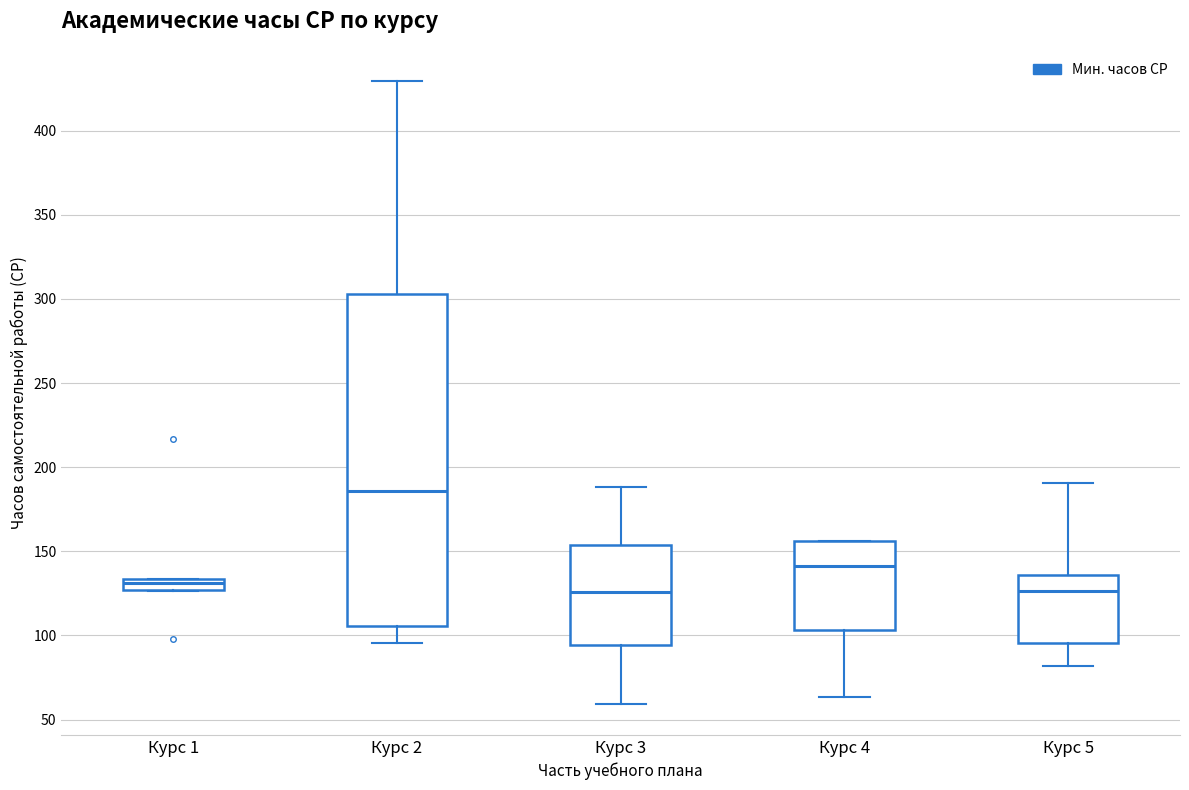

Comparing the boxes themselves (not the whiskers), which one is the tallest?

Курс 2